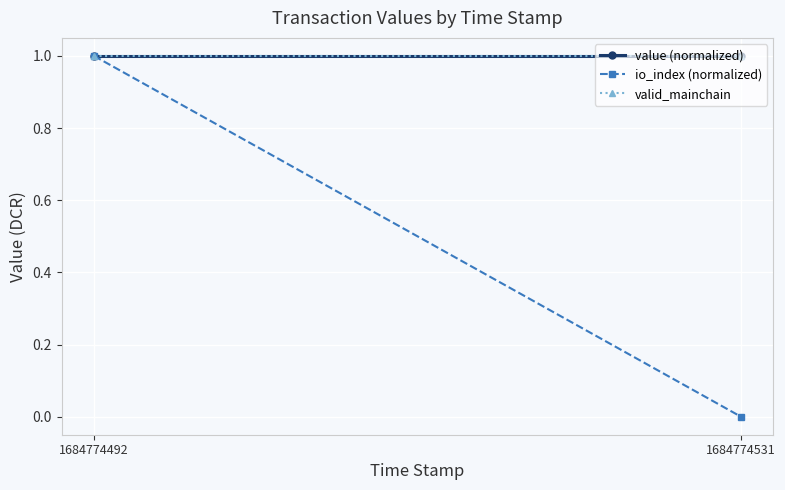

What is the value of the valid_mainchain point at the 1st from the left?

1